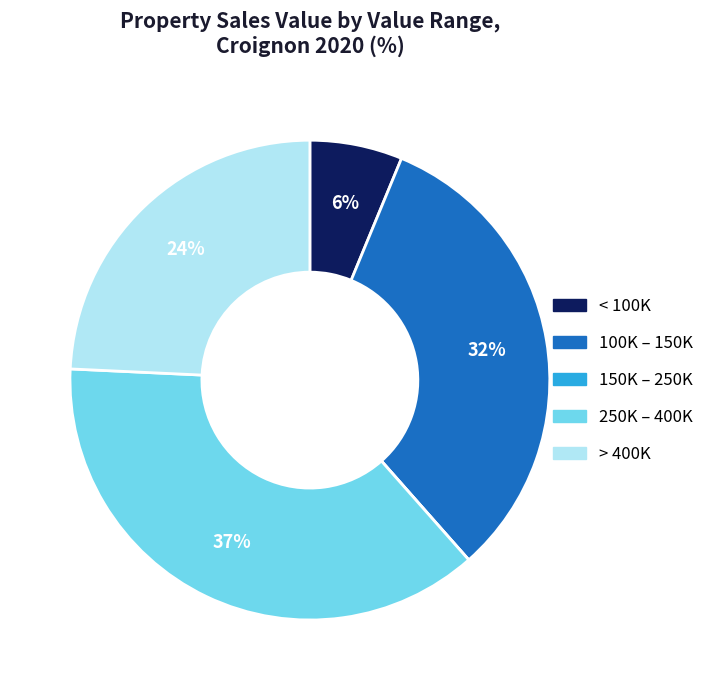

Is there any slice that represents more than half of the pie?

No